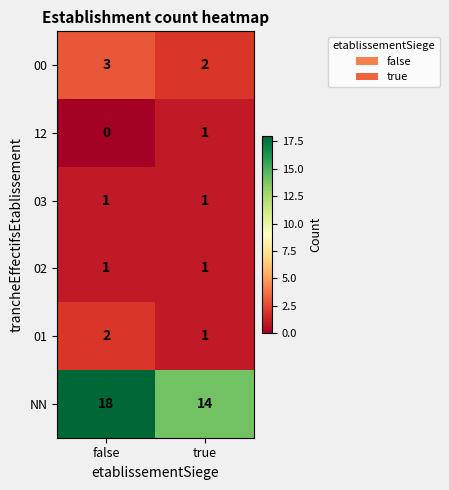

The value of 01 at false is 1. True or false?

False